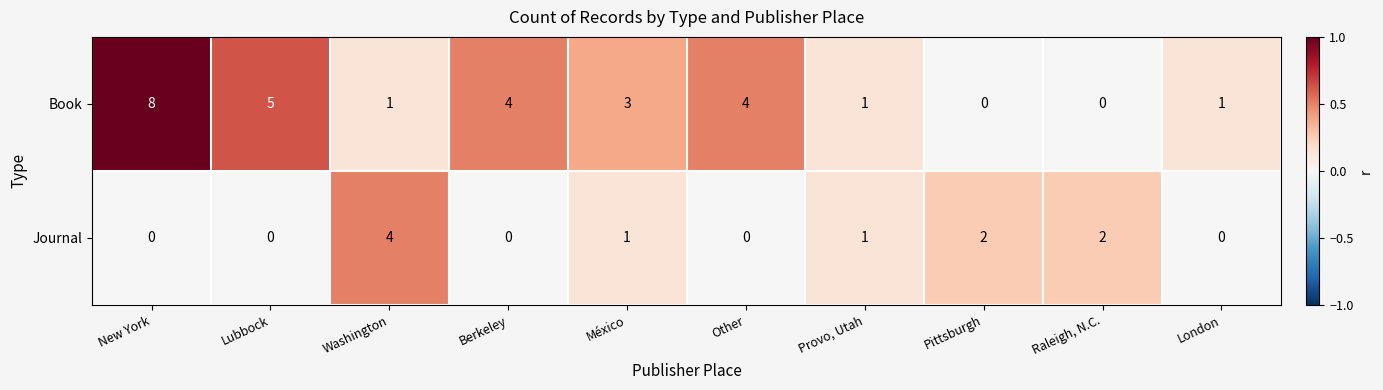

At Berkeley, list the series in order from smallest to largest.

row_1, row_0